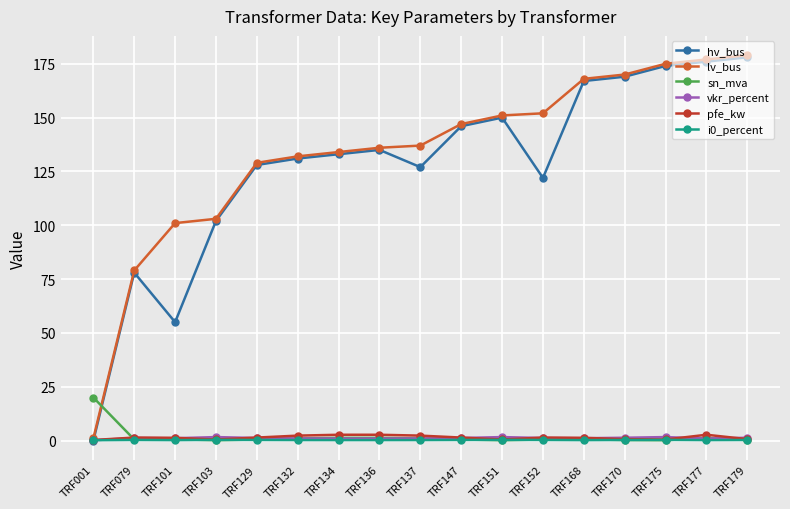

What are all the series names shown in the legend?

hv_bus, lv_bus, sn_mva, vkr_percent, pfe_kw, i0_percent